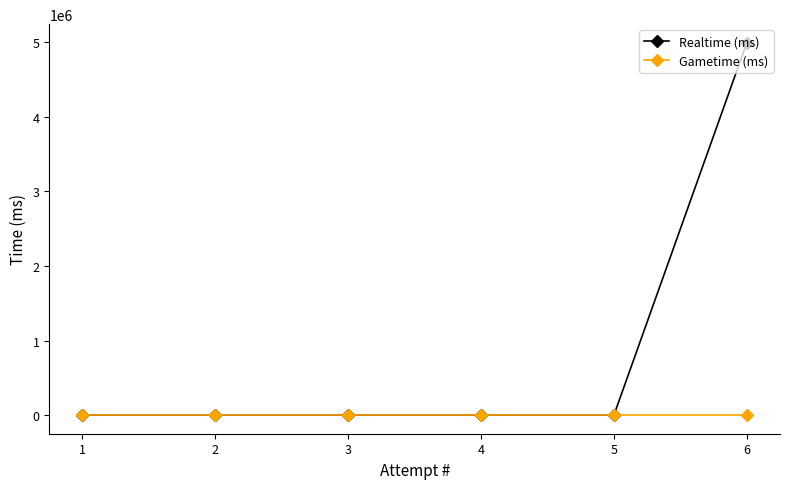

List the series in order of their peak value, highest first.

Realtime (ms), Gametime (ms)